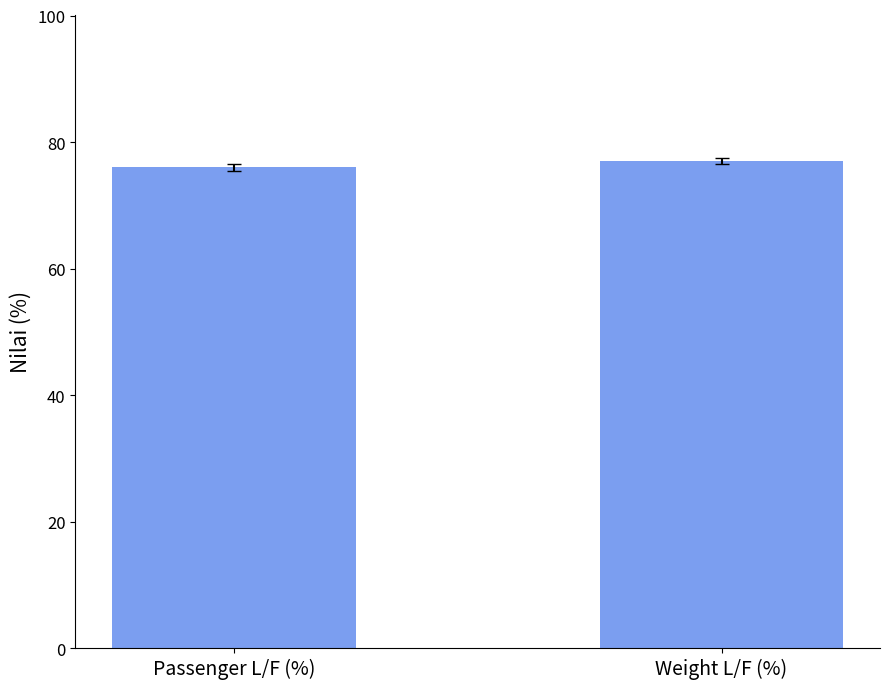

Approximately how many times larger is the value at Passenger L/F (%) compared to Weight L/F (%)?

1.0